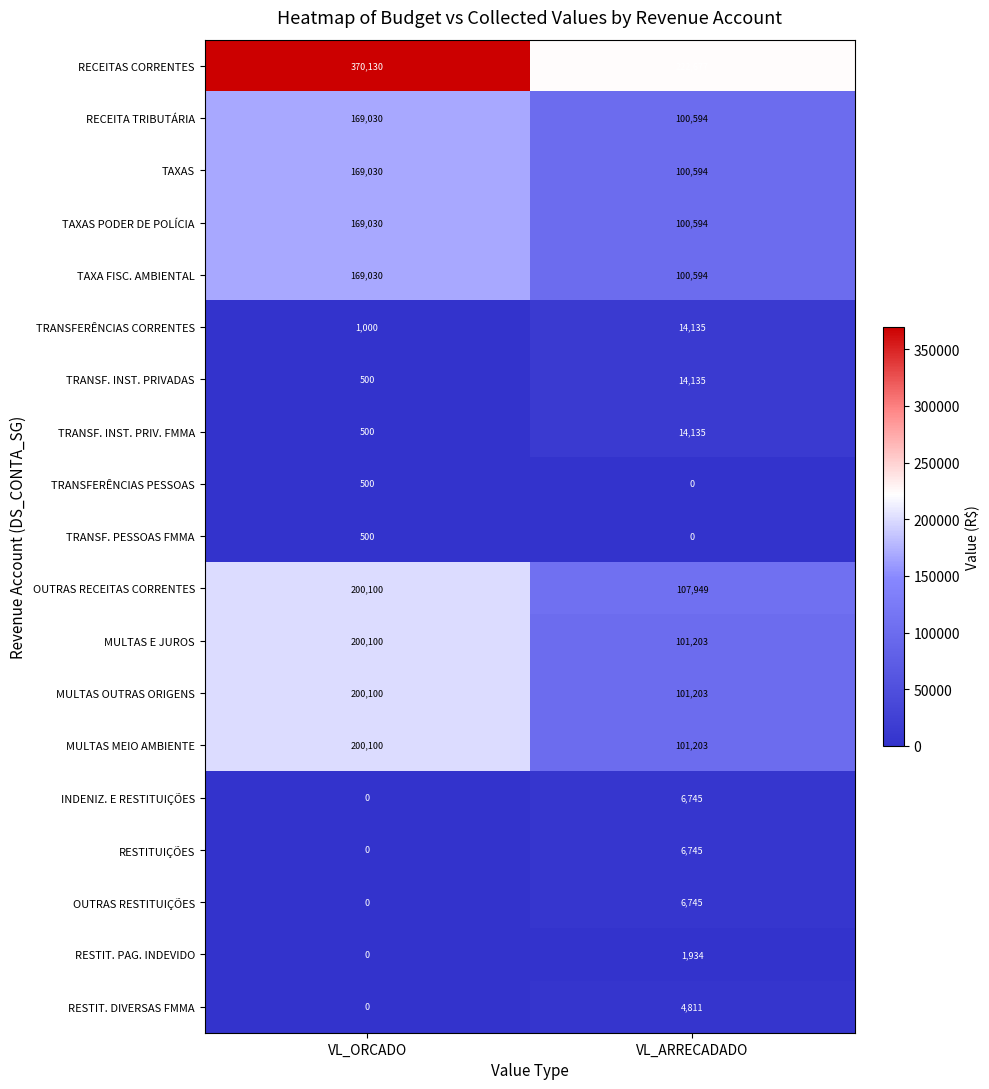

Which category has the highest value in the RECEITA TRIBUTÁRIA series?

VL_ORCADO